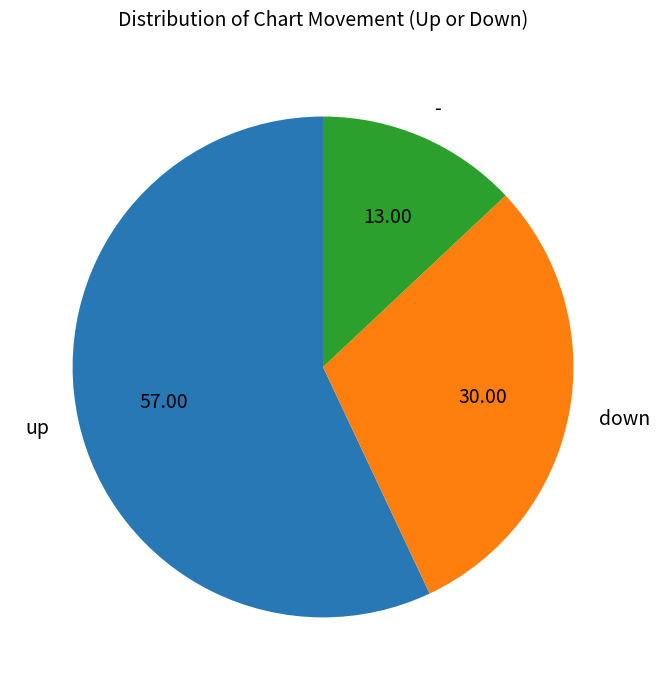

Which category has the smallest portion of the pie?

-